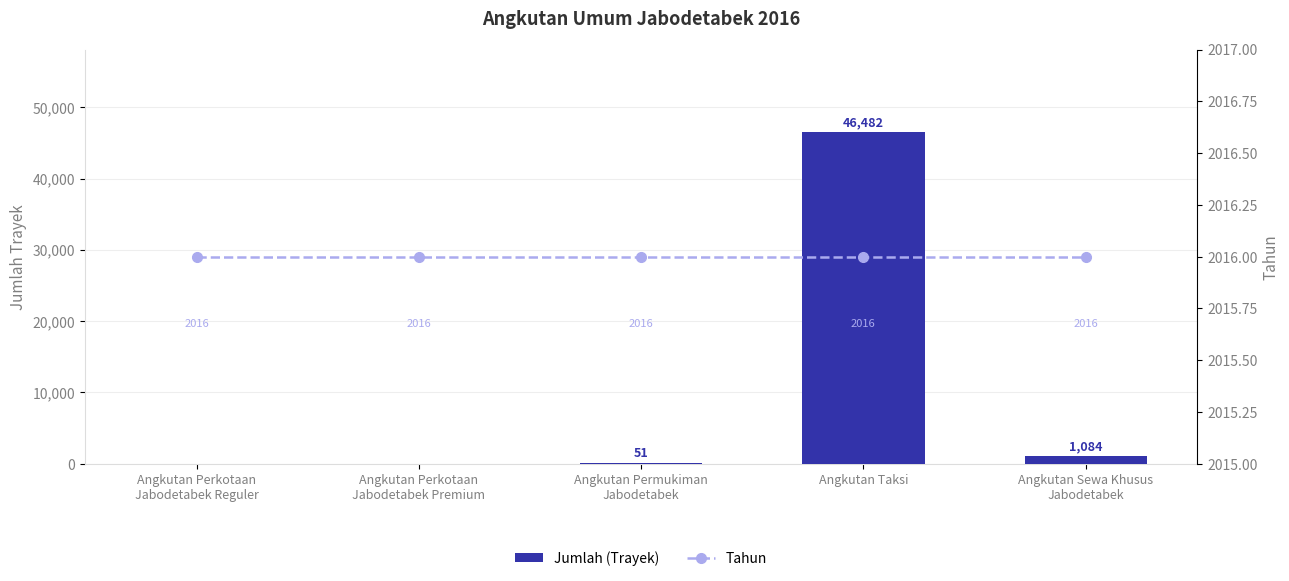

True or false: Tahun has a value of 2016 at Angkutan Permukiman
Jabodetabek.

True